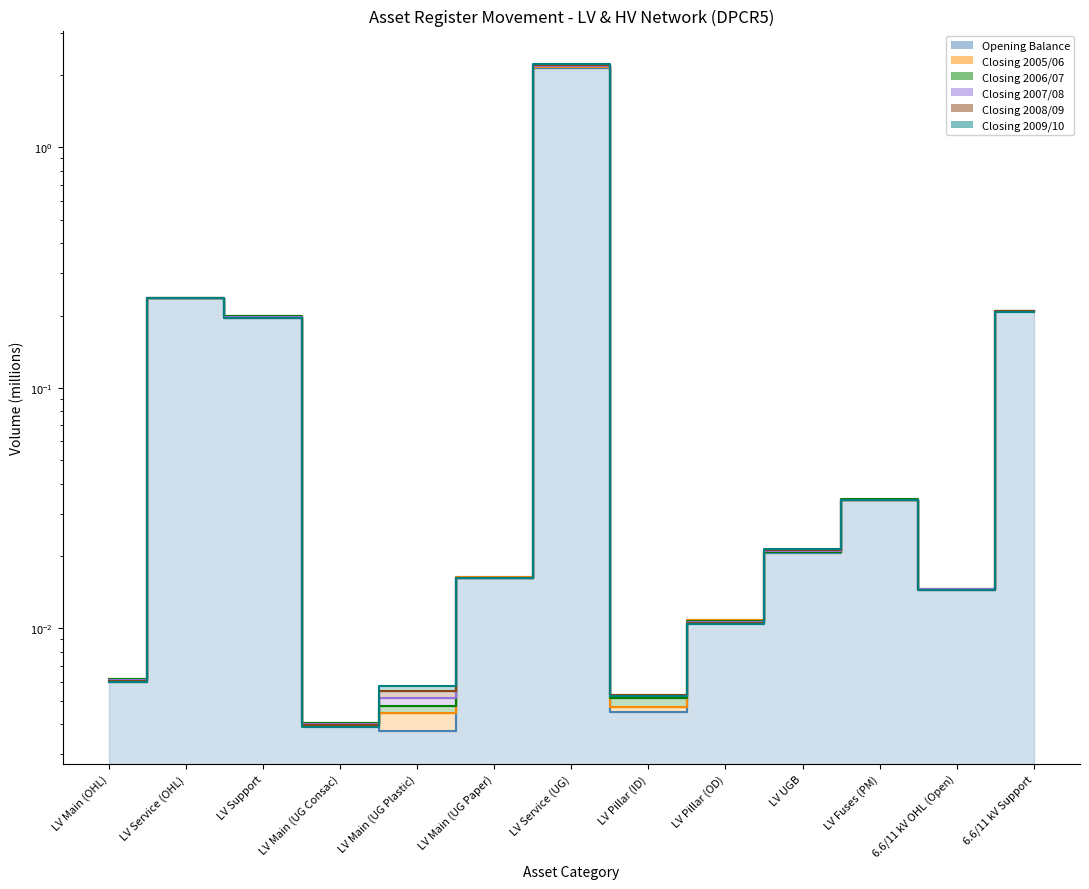

True or false: Closing 2008/09 has more than 1 interior local peaks.

True